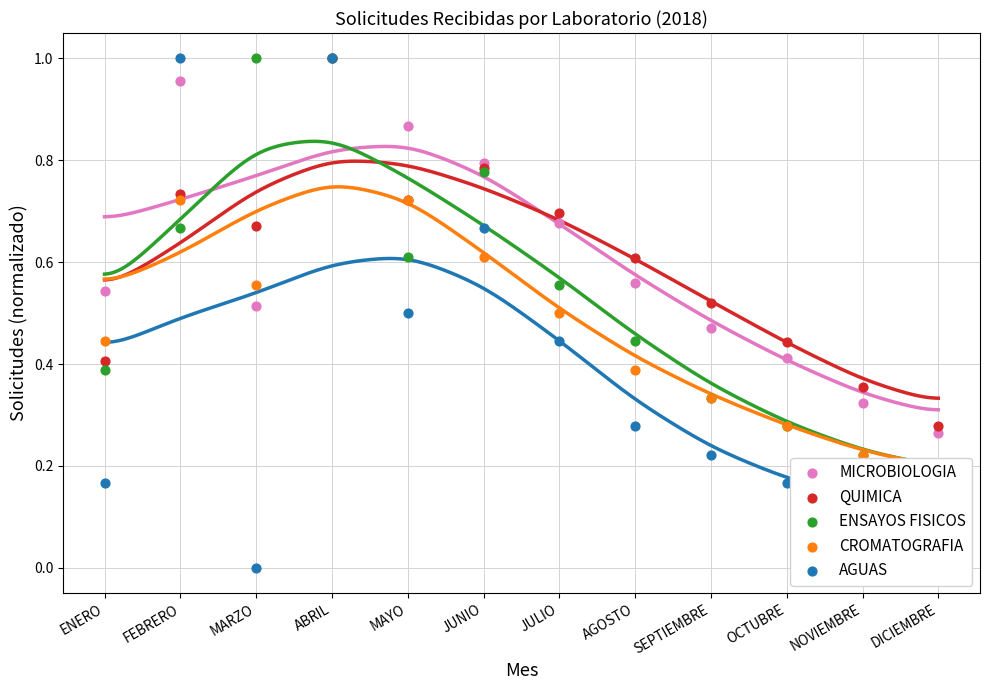

At how many categories does at least one series exceed 0?

12